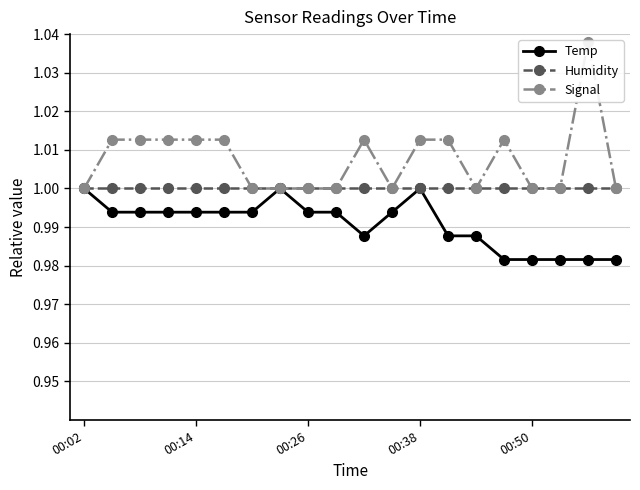

How many lines are shown in the chart?

3